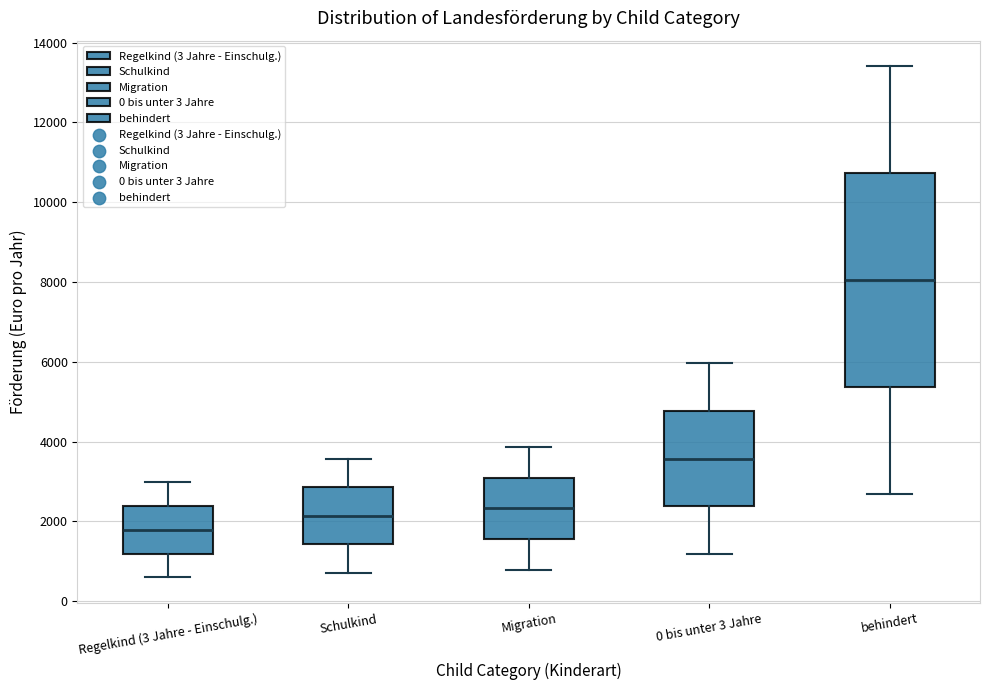

Reading left to right, transcribe this box plot: for each box, give where its median line is, the range the box spans, and where its two whiskers end, as read against the y-axis. The values are not printed on the chart, so give them approximately, as read against the axis.

Regelkind (3 Jahre - Einschulg.): median 1800, box 1200 to 2400, whiskers 600 to 3000
Schulkind: median 2200, box 1400 to 2800, whiskers 800 to 3600
Migration: median 2400, box 1600 to 3000, whiskers 800 to 3800
0 bis unter 3 Jahre: median 3600, box 2400 to 4800, whiskers 1200 to 6000
behindert: median 8000, box 5400 to 10800, whiskers 2600 to 13400